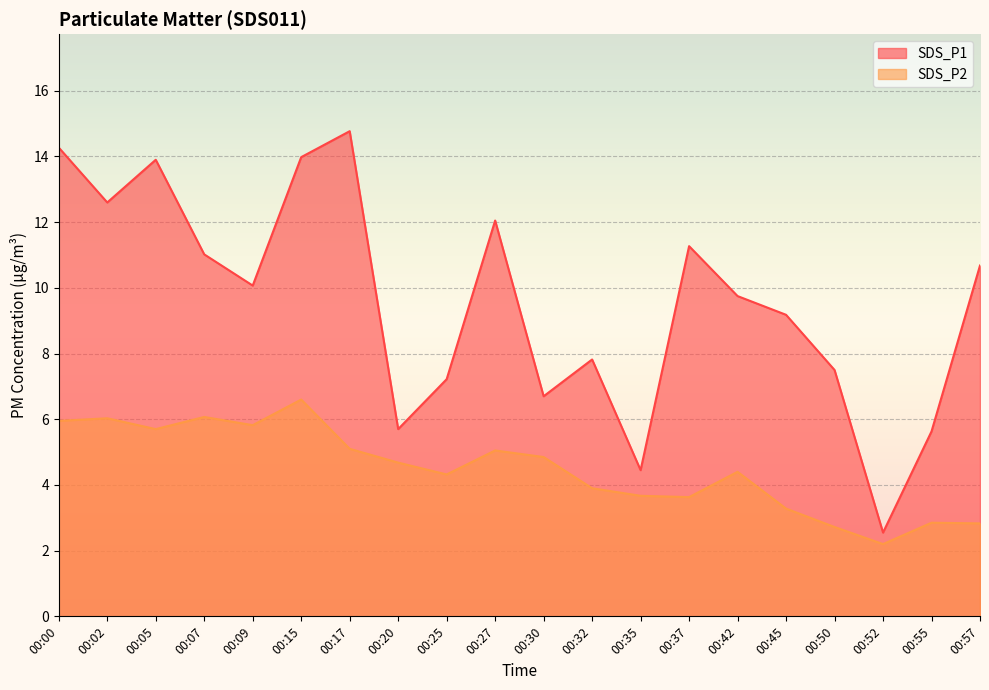

How many interior local peaks does the SDS_P1 series have?

5